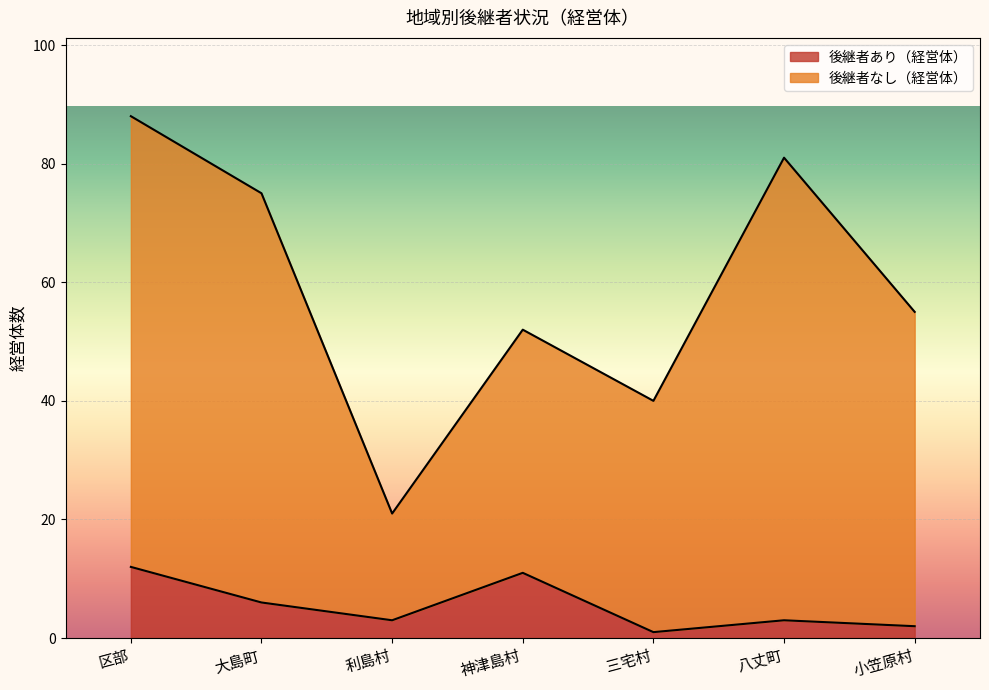

Reading left to right, transcribe all the data shown in this chart.

後継者あり（経営体）: 12	6	3	11	1	3	2
後継者なし（経営体）: 88	75	21	52	40	81	55